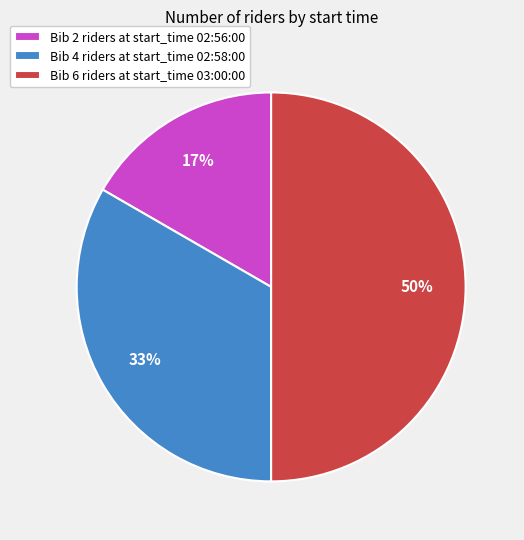

Between Bib 4 riders at start_time 02:58:00 and Bib 2 riders at start_time 02:56:00, which is larger?

Bib 4 riders at start_time 02:58:00